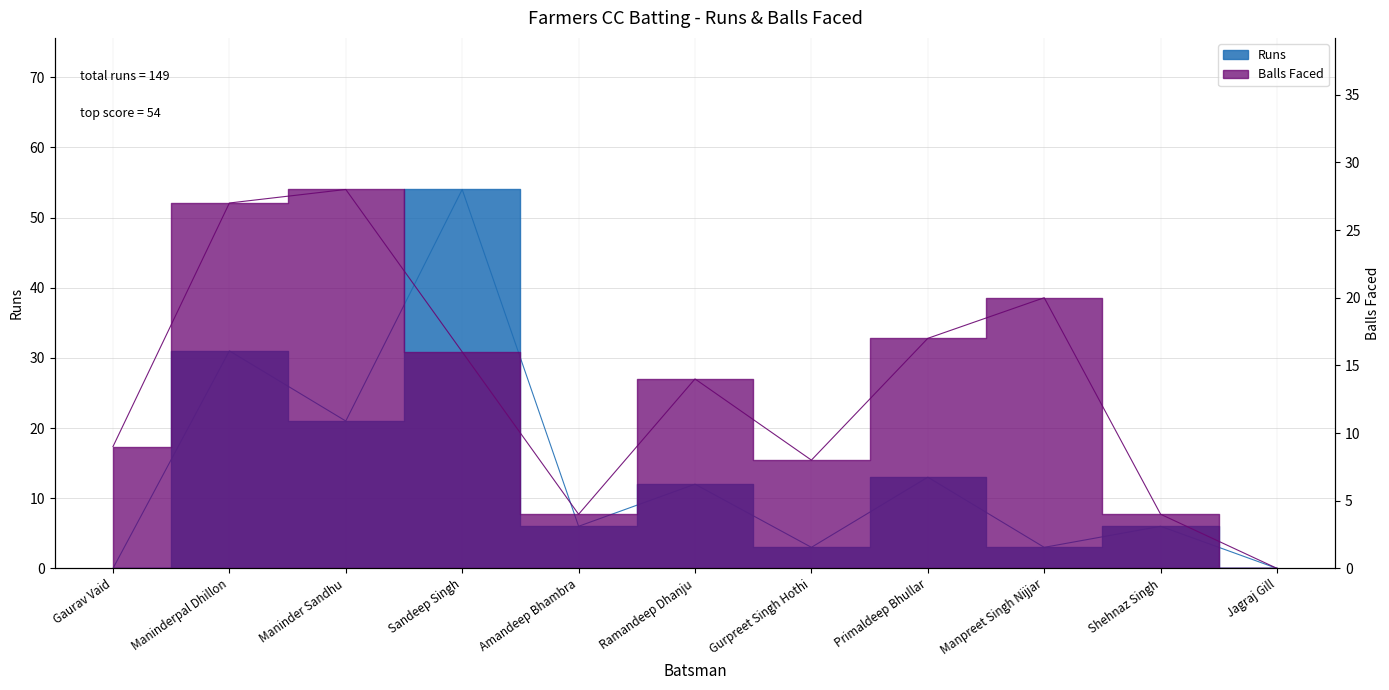

The value of Runs at Primaldeep Bhullar is 7. True or false?

False